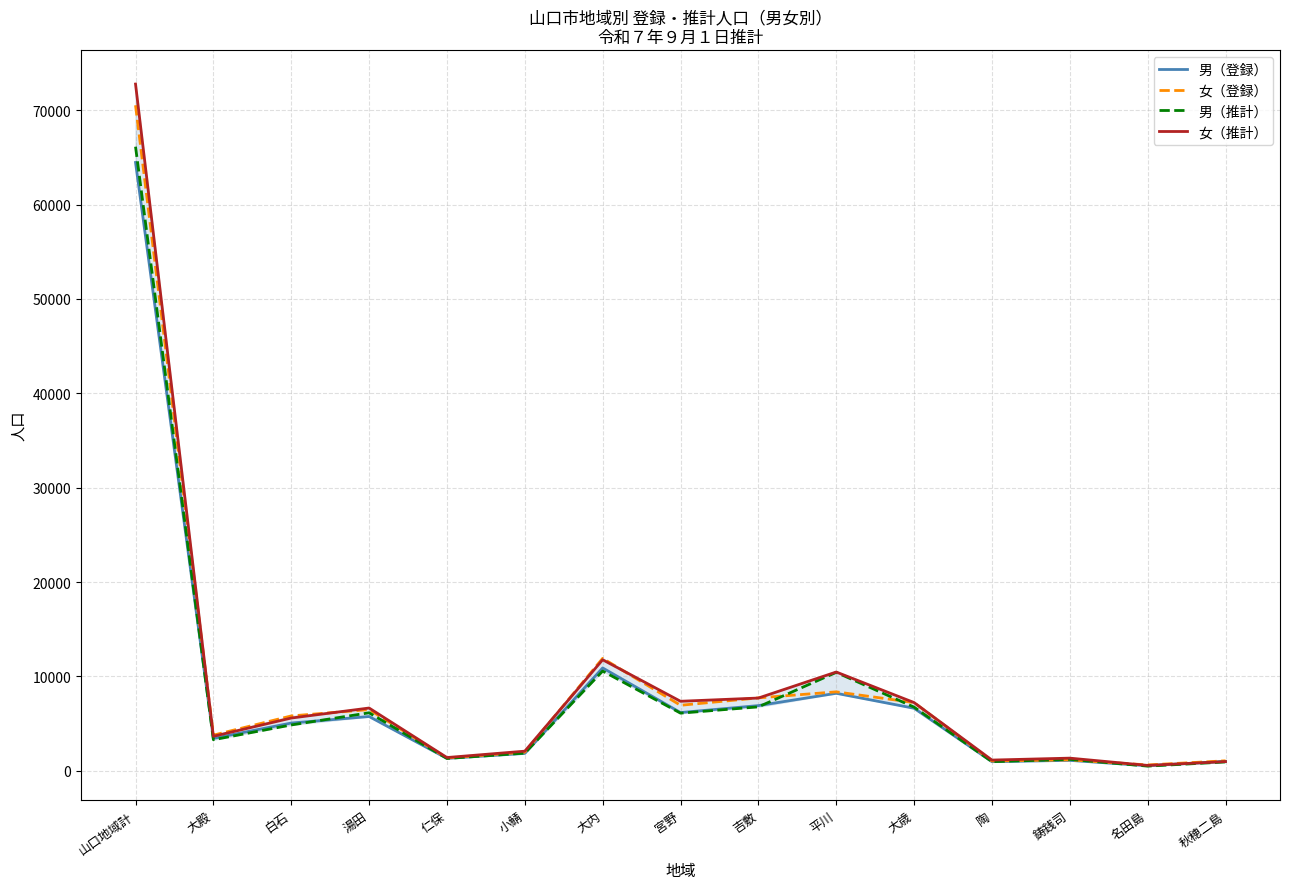

How many lines are shown in the chart?

4